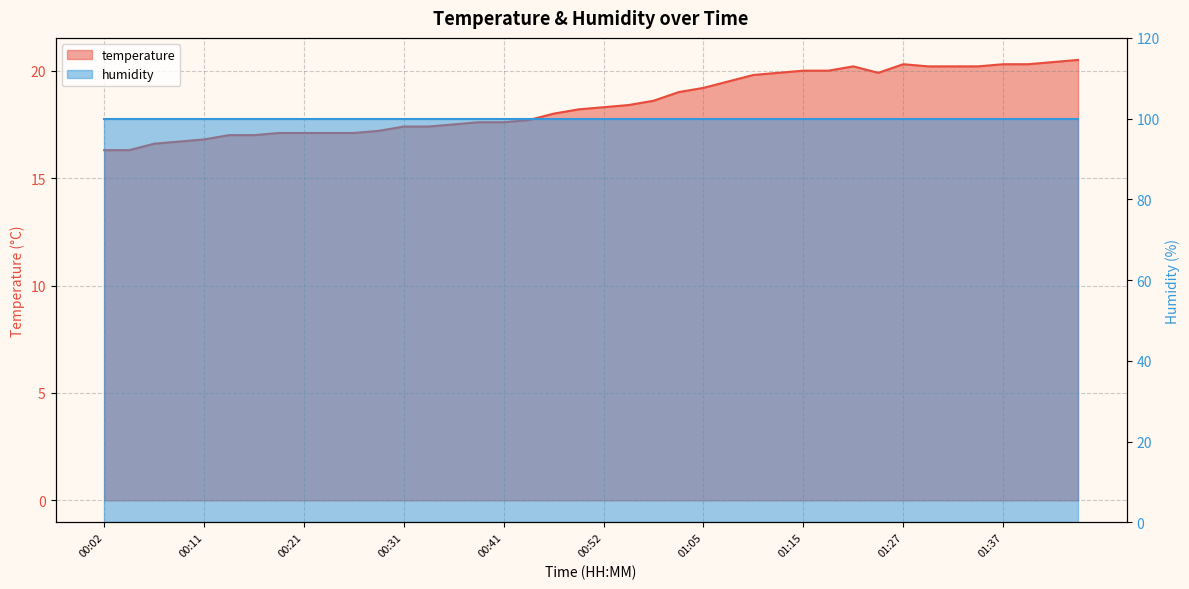

What position from the right is 01:15?

12